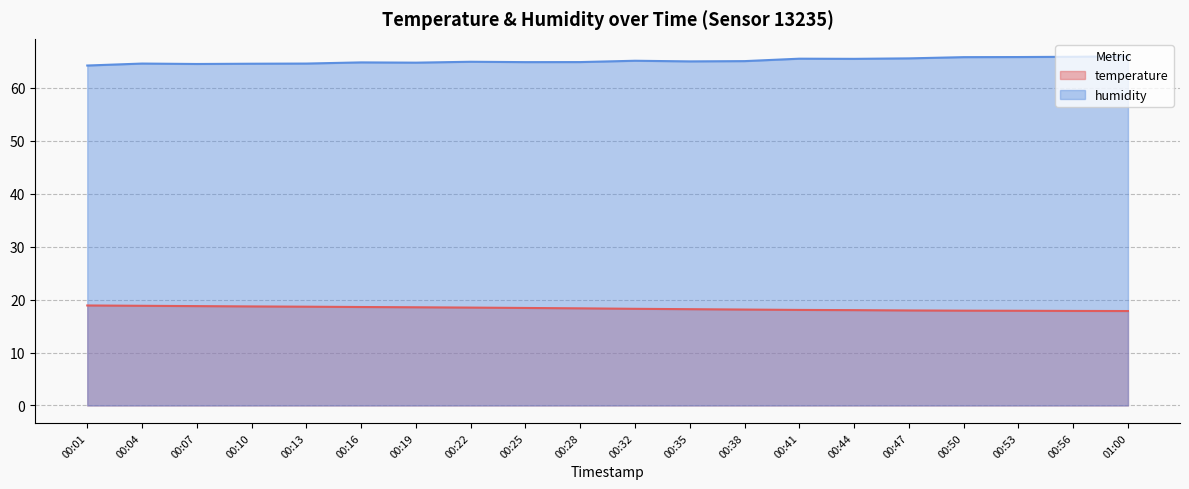

The temperature series shows 18.0 at 00:41. True or false?

True